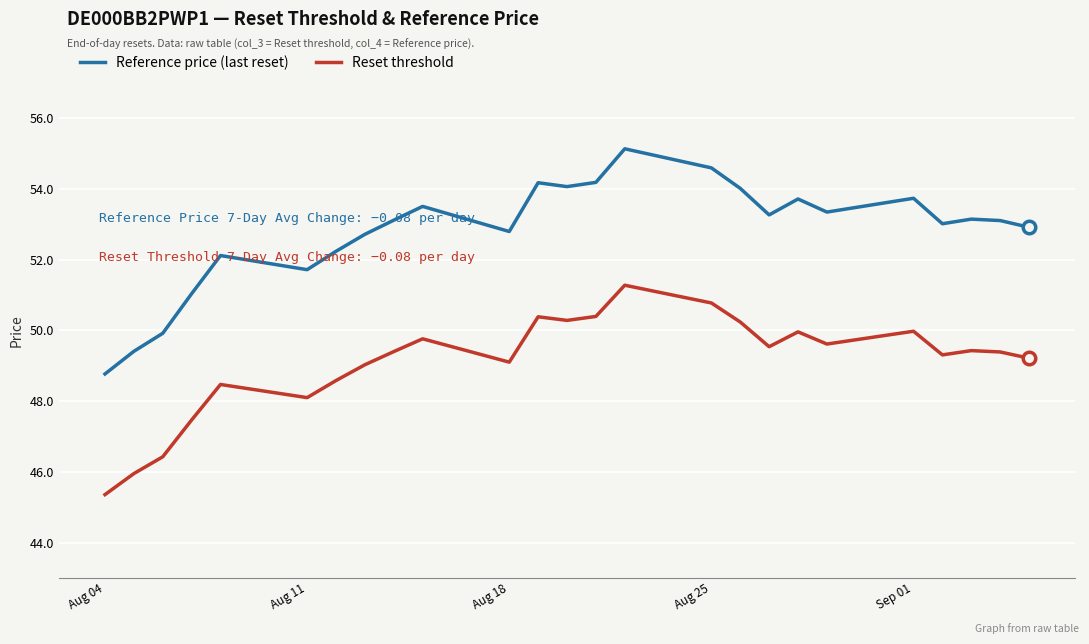

Which series has the largest range (max minus min)?

Reference price (last reset)